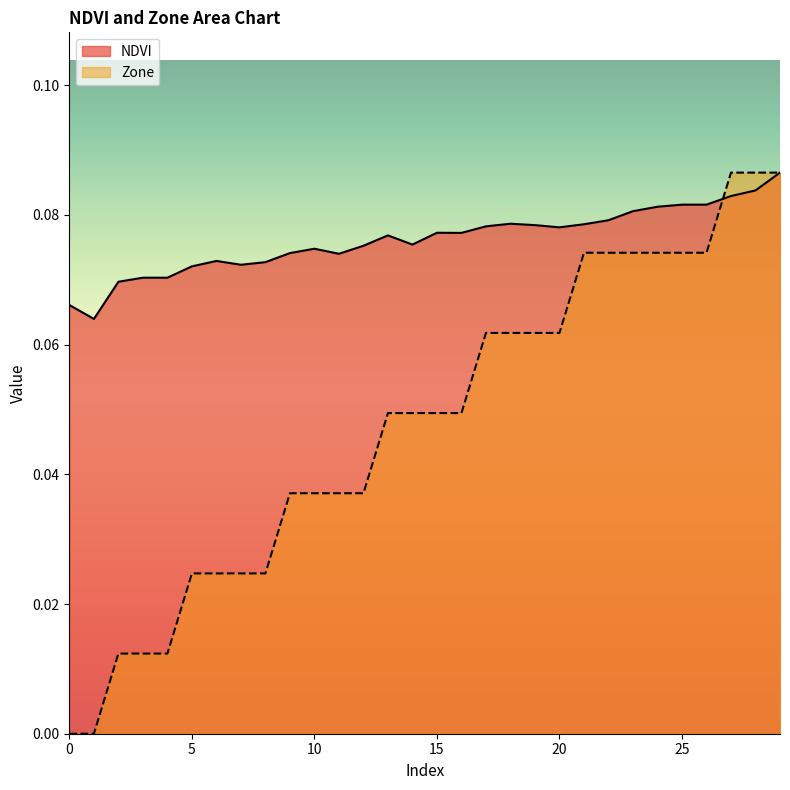

Reading right to left, transcribe all the data shown in this chart.

NDVI: 29=0.1	28=0.1	27=0.1	26=0.1	25=0.1	24=0.1	23=0.1	22=0.1	21=0.1	20=0.1	19=0.1	18=0.1	17=0.1	16=0.1	15=0.1	14=0.1	13=0.1	12=0.1	11=0.1	10=0.1	9=0.1	8=0.1	7=0.1	6=0.1	5=0.1	4=0.1	3=0.1	2=0.1	1=0.1	0=0.1
Zone: 29=0.1	28=0.1	27=0.1	26=0.1	25=0.1	24=0.1	23=0.1	22=0.1	21=0.1	20=0.1	19=0.1	18=0.1	17=0.1	16=0.0	15=0.0	14=0.0	13=0.0	12=0.0	11=0.0	10=0.0	9=0.0	8=0.0	7=0.0	6=0.0	5=0.0	4=0.0	3=0.0	2=0.0	1=0.0	0=0.0